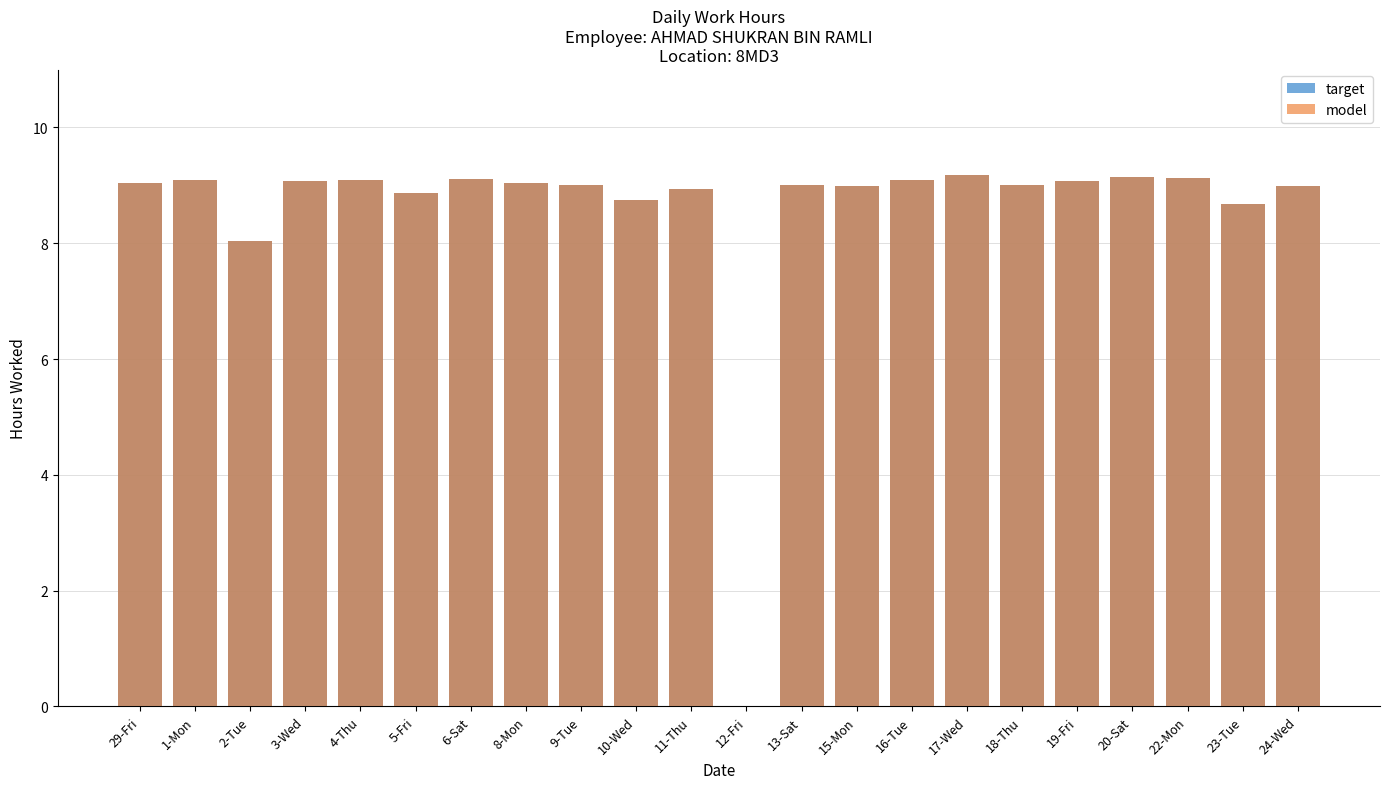

How many values in model are above zero?

21